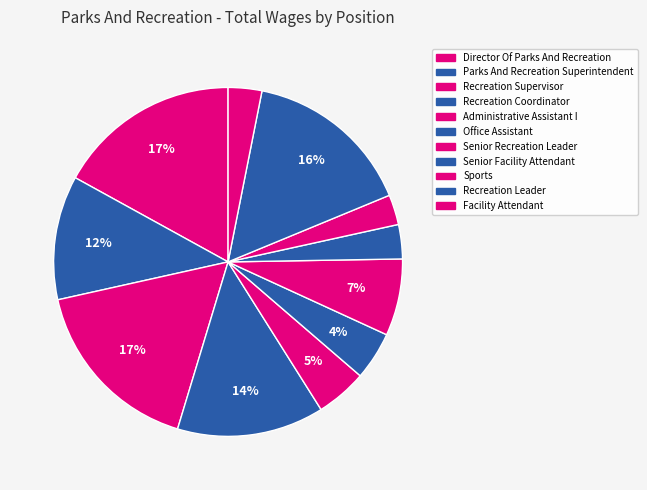

Does Office Assistant represent more than half of the total?

No